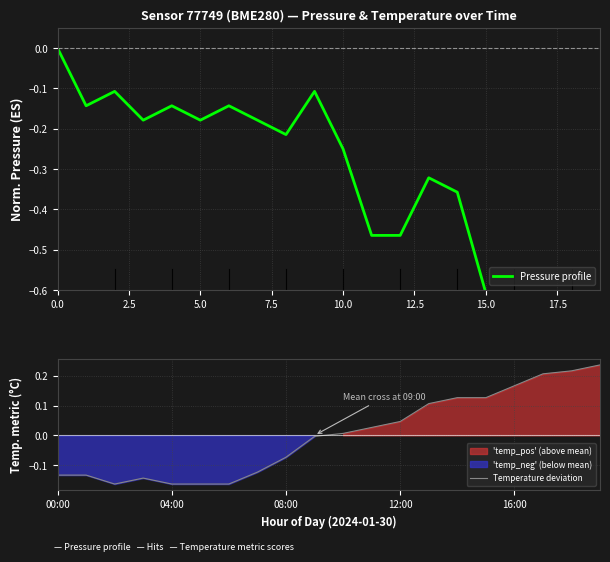

At which category is the sum across all series the highest?

9